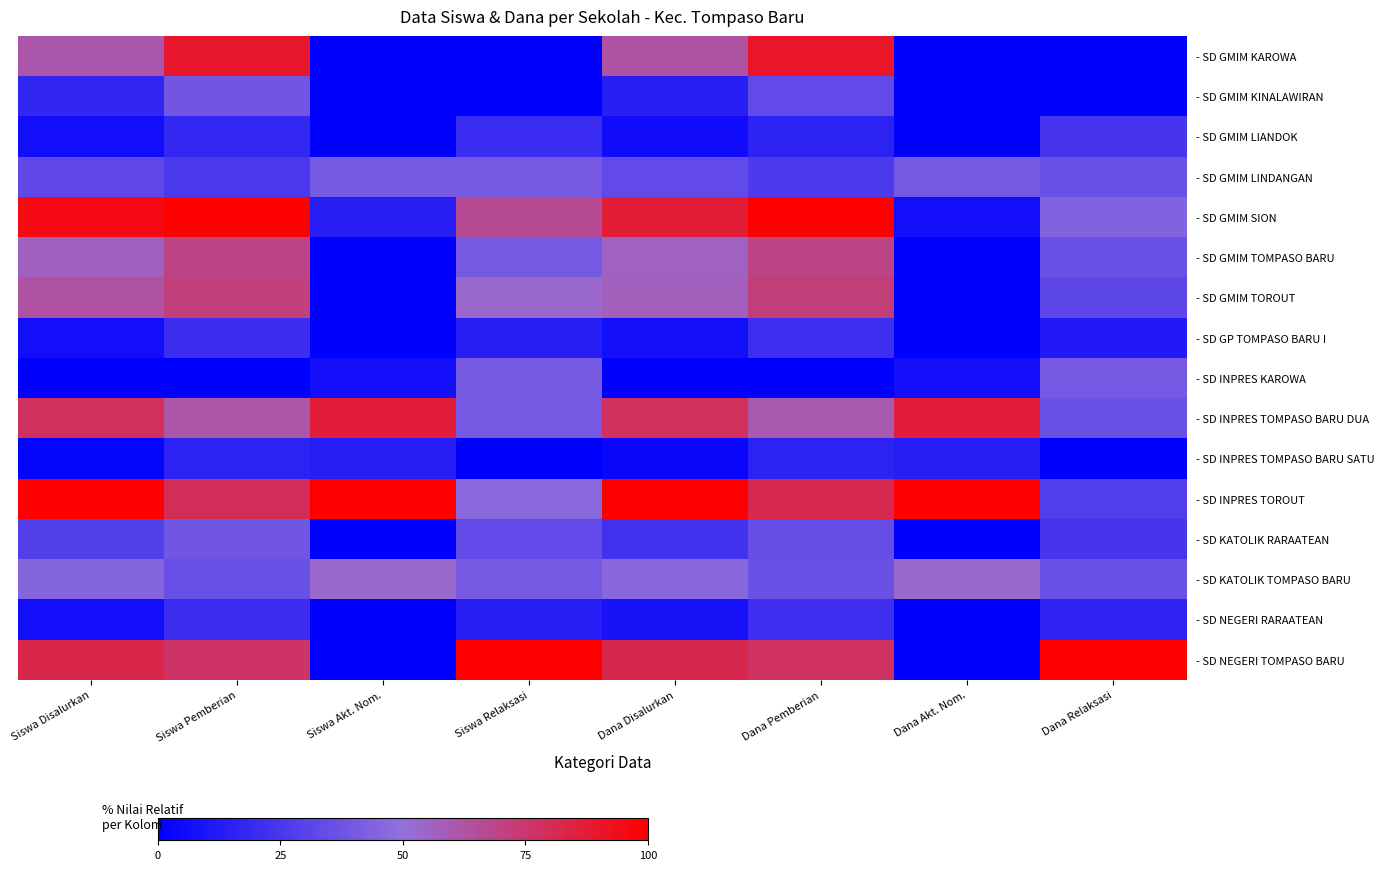

What is the spread (max minus min) of values at Siswa Akt. Nom.?

100.0